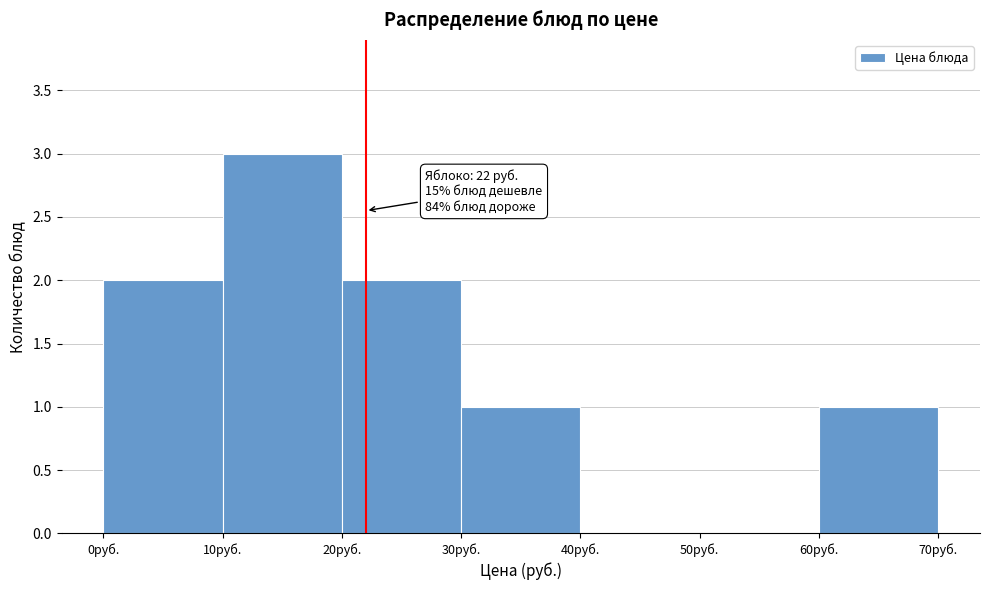

Over which range of the x-axis is the bar tallest?

10 to 20